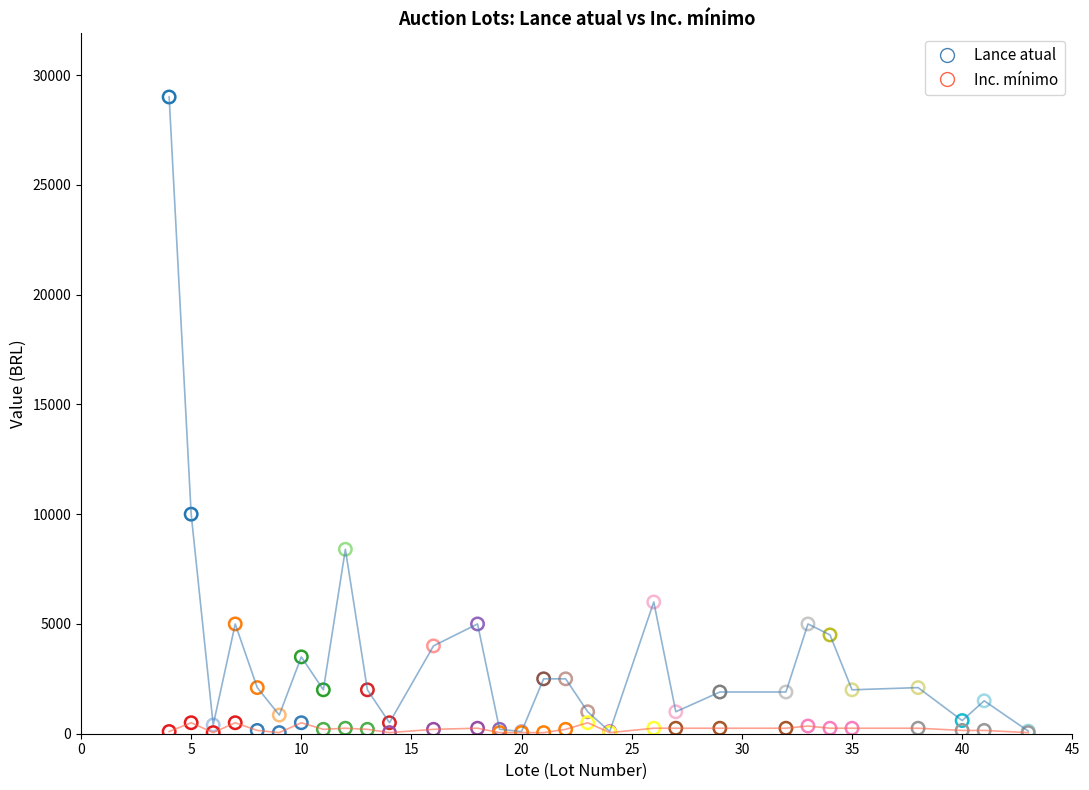

What is the greatest value displayed?

29000